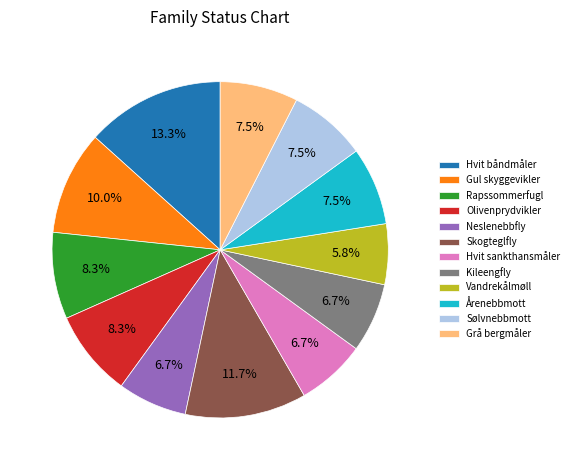

To the nearest percent, what percentage of the pie is Rapssommerfugl?

8%